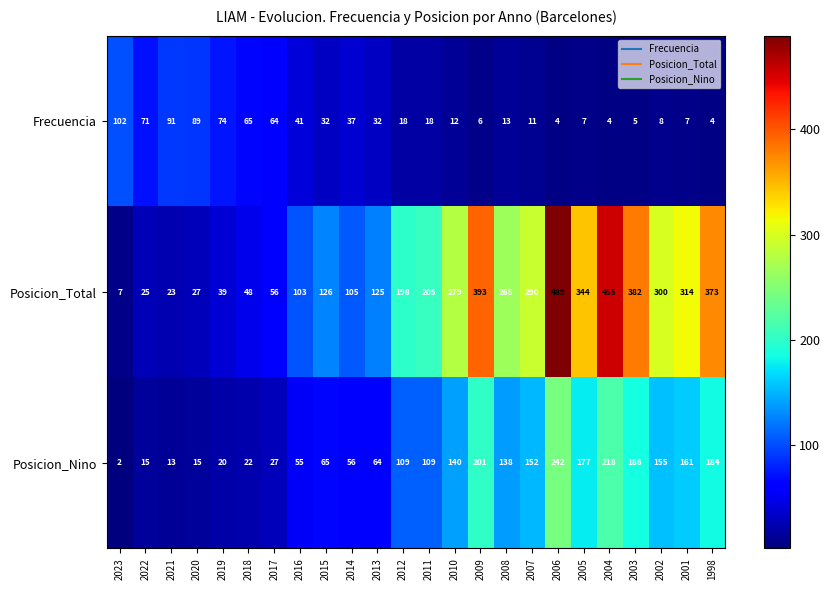

Is it true that Posicion_Total equals 393 at 2009?

True